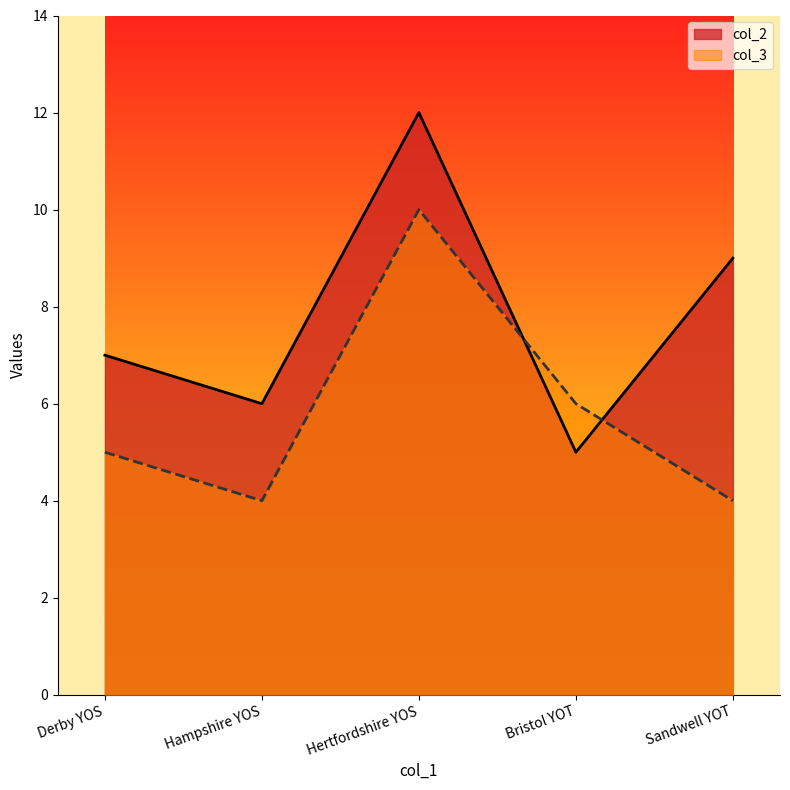

List the series in order of their overall mean, highest first.

col_2, col_3